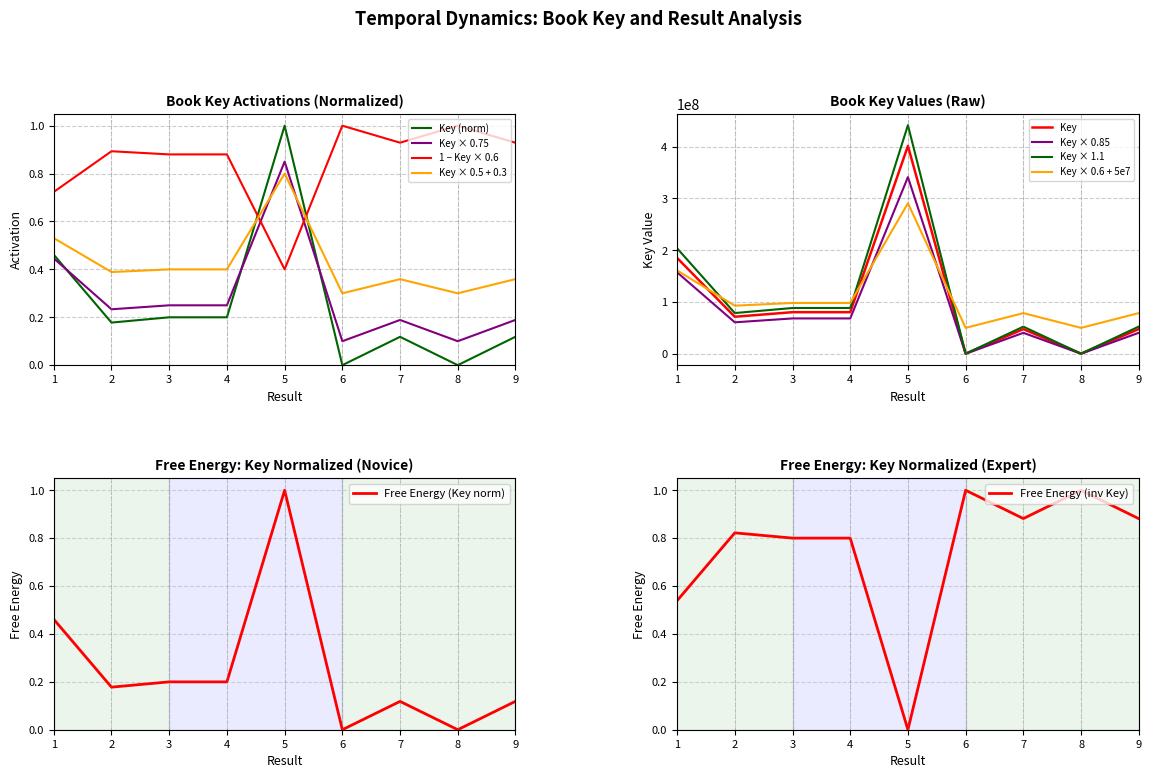

Reading left to right, extract all data points from this chart.

1=0.7	2=0.9	3=0.9	4=0.9	5=0.4	6=1.0	7=0.9	8=1.0	9=0.9